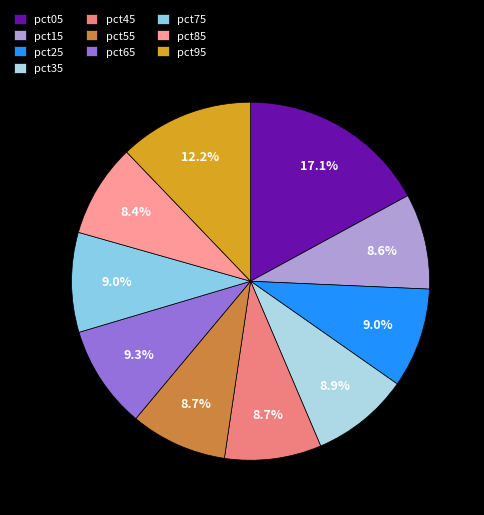

What is the smallest slice in the pie chart?

pct85